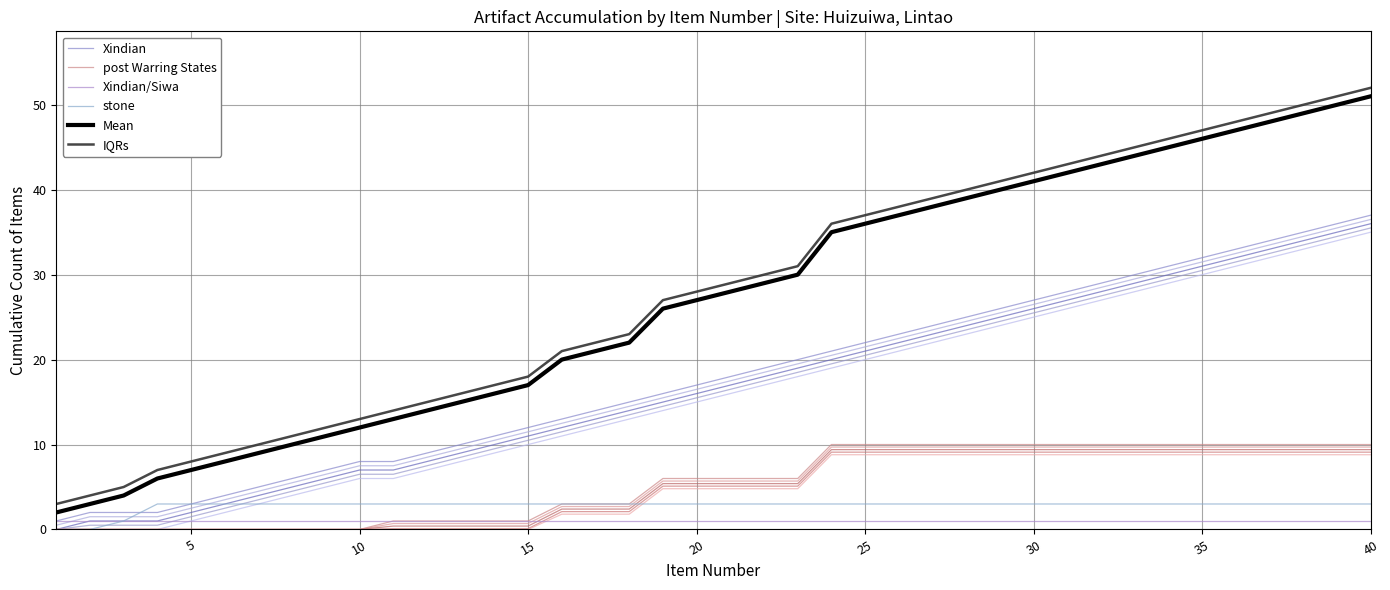

At which label does Xindian first exceed 18?

21